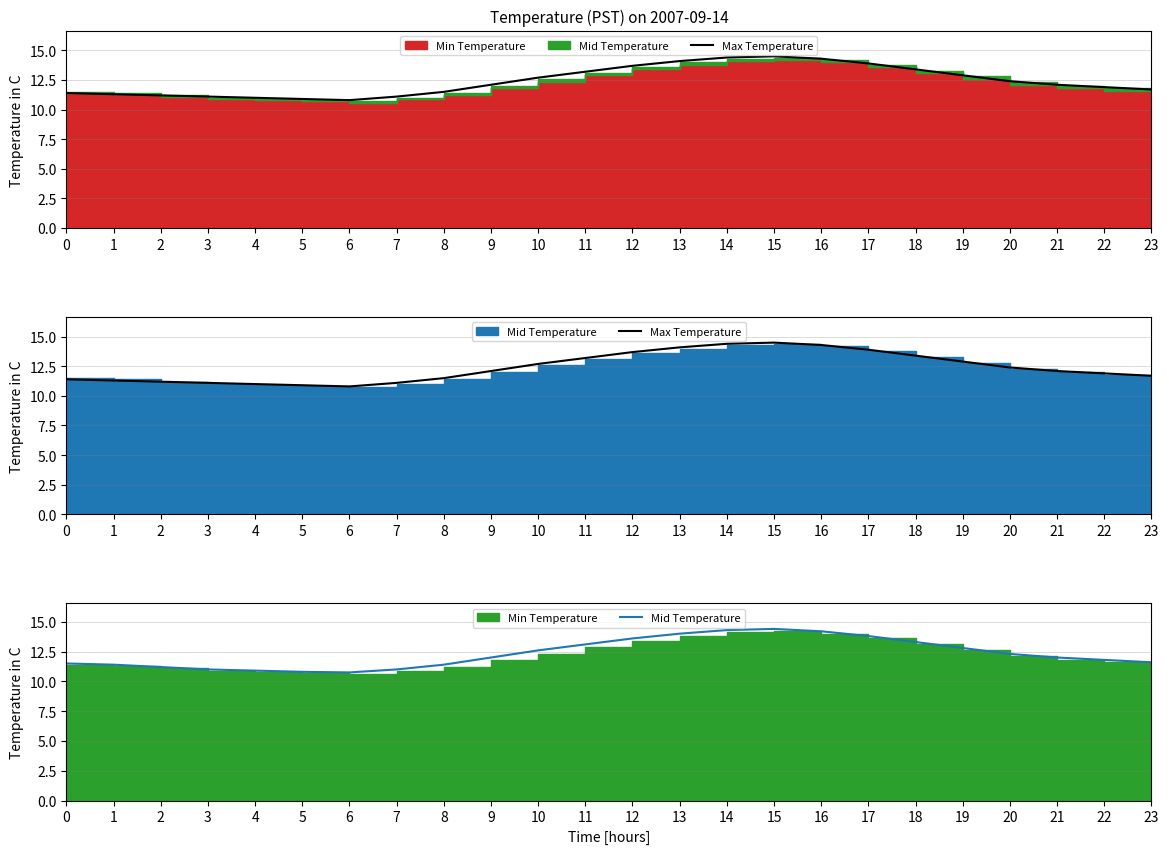

Which series has the widest spread of values?

Max Temperature